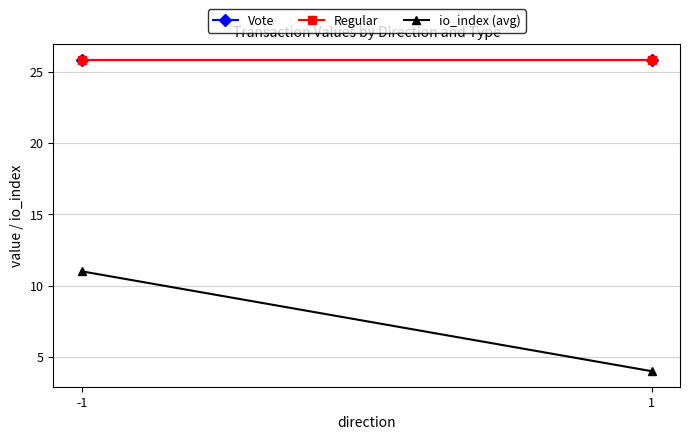

Is this an area chart (filled region under the line)?

No